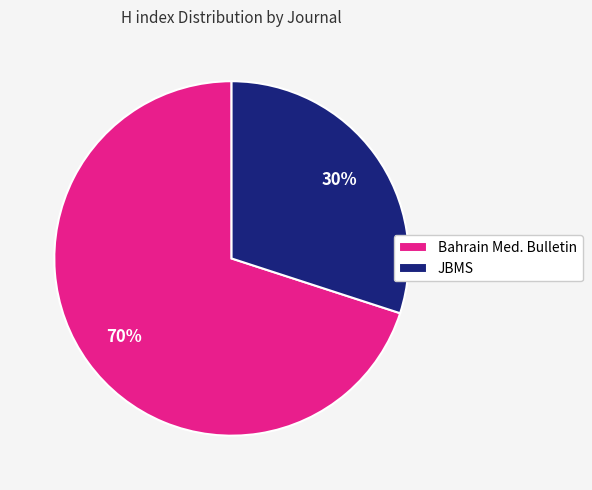

Do JBMS and Bahrain Med. Bulletin together represent more than half of the pie?

Yes